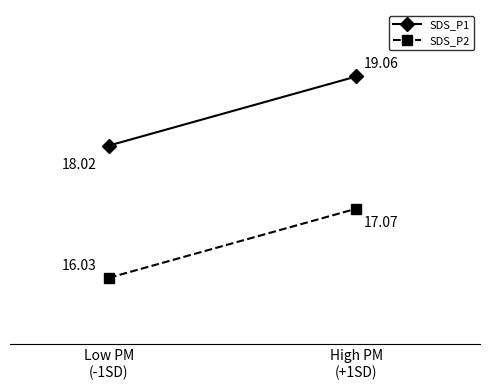

Which label corresponds to the largest value in the chart?

High PM
(+1SD)